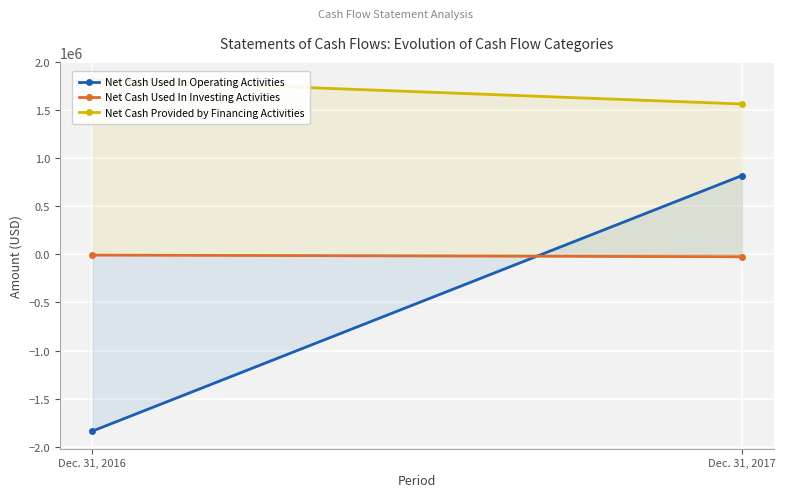

Is it true that Net Cash Used In Investing Activities equals -25100 at Dec. 31, 2017?

True